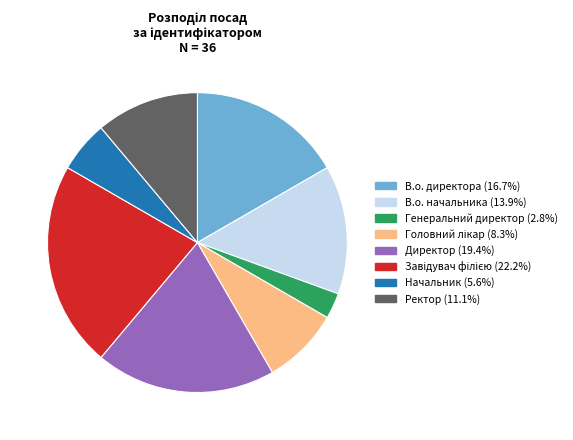

Is the sum of Ректор and Генеральний директор greater than half?

No